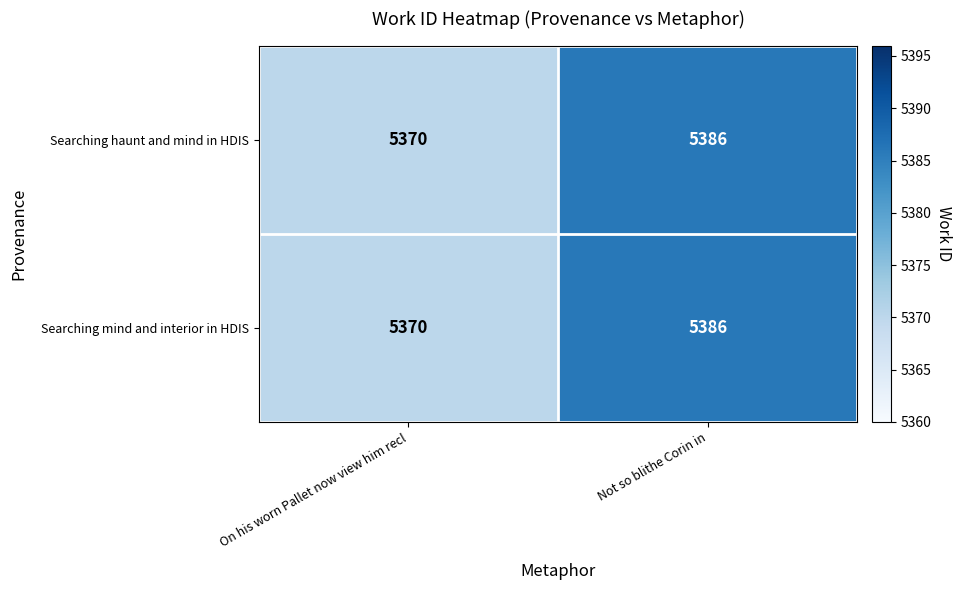

True or false: Searching mind and interior in HDIS has a value of 1157 at On his worn Pallet now view him recl.

False